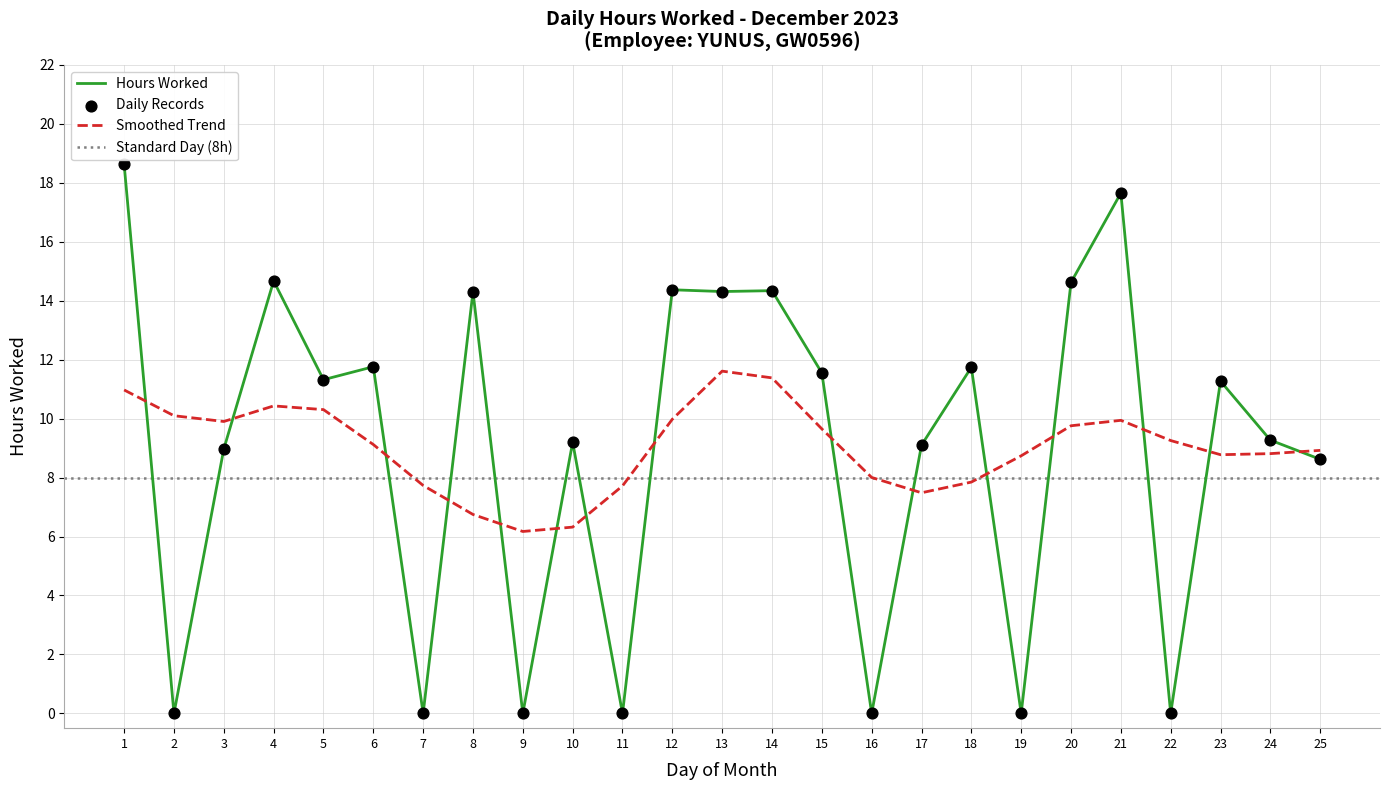

What is the change in value from 11 to 20?

+14.6